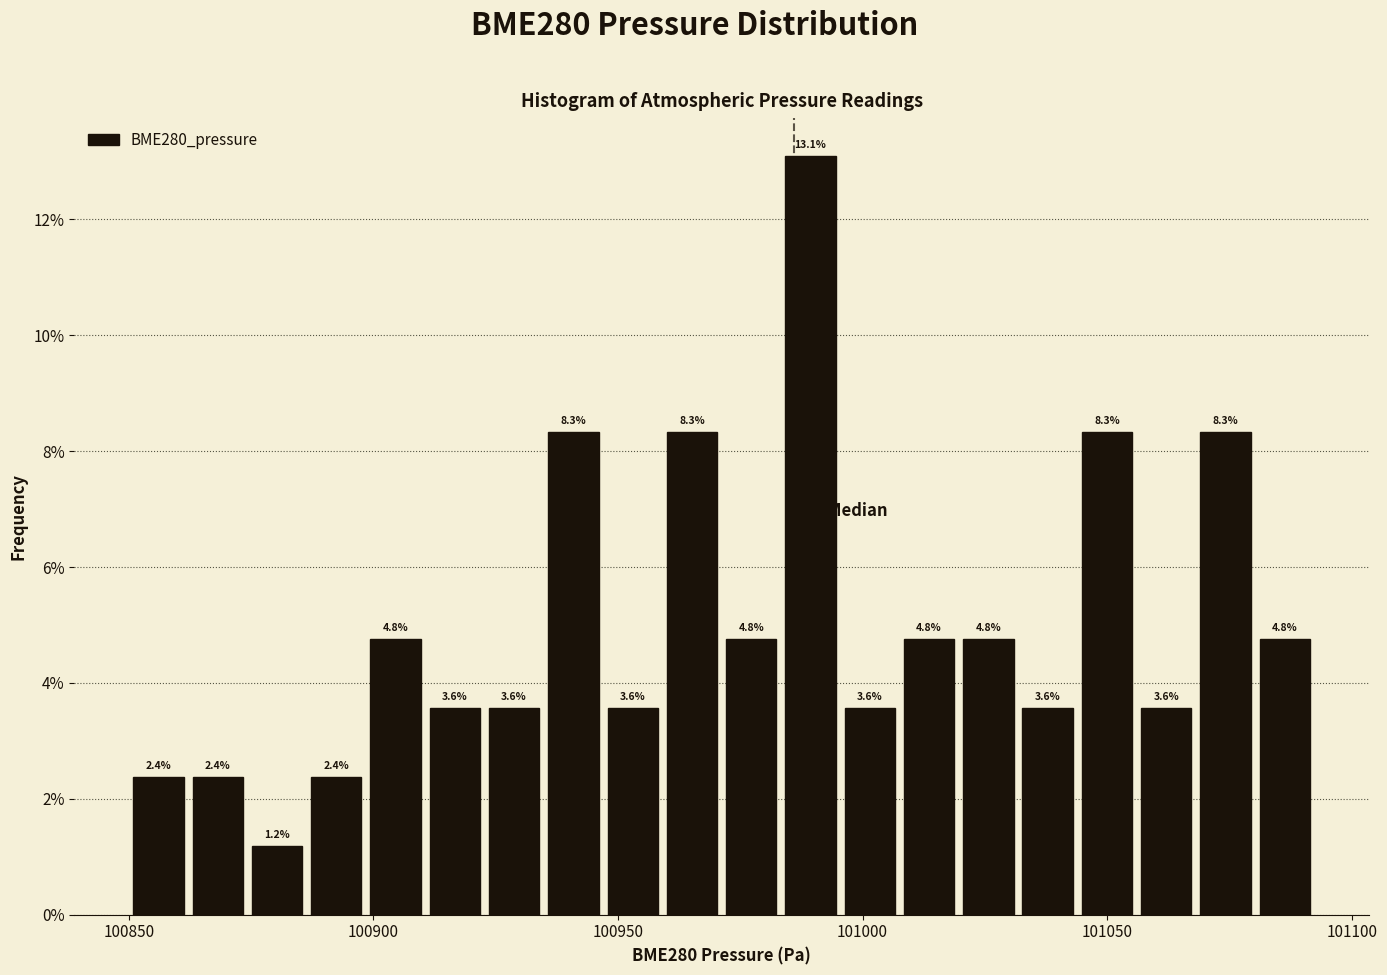

Around what value on the x-axis is the tallest bar? Give the approximate position of its centre, as read against the axis.

100990